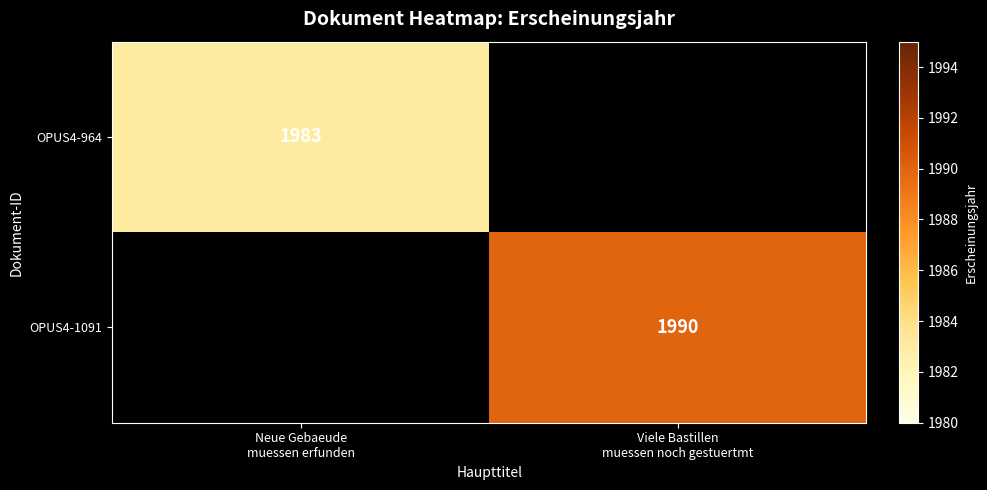

How many distinct data groups are displayed?

2